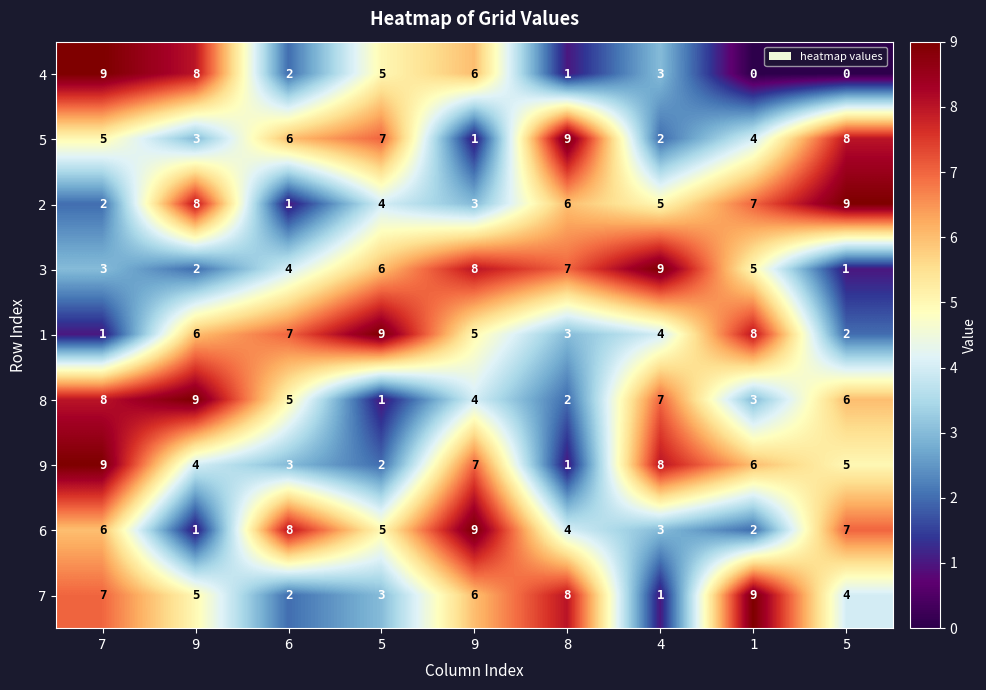

Reading left to right, what are all the values shown in this chart?

4: 7=9	9=8	6=2	5=5	9=6	8=1	4=3	1=0	5=0
5: 7=5	9=3	6=6	5=7	9=1	8=9	4=2	1=4	5=8
2: 7=2	9=8	6=1	5=4	9=3	8=6	4=5	1=7	5=9
3: 7=3	9=2	6=4	5=6	9=8	8=7	4=9	1=5	5=1
1: 7=1	9=6	6=7	5=9	9=5	8=3	4=4	1=8	5=2
8: 7=8	9=9	6=5	5=1	9=4	8=2	4=7	1=3	5=6
9: 7=9	9=4	6=3	5=2	9=7	8=1	4=8	1=6	5=5
6: 7=6	9=1	6=8	5=5	9=9	8=4	4=3	1=2	5=7
7: 7=7	9=5	6=2	5=3	9=6	8=8	4=1	1=9	5=4